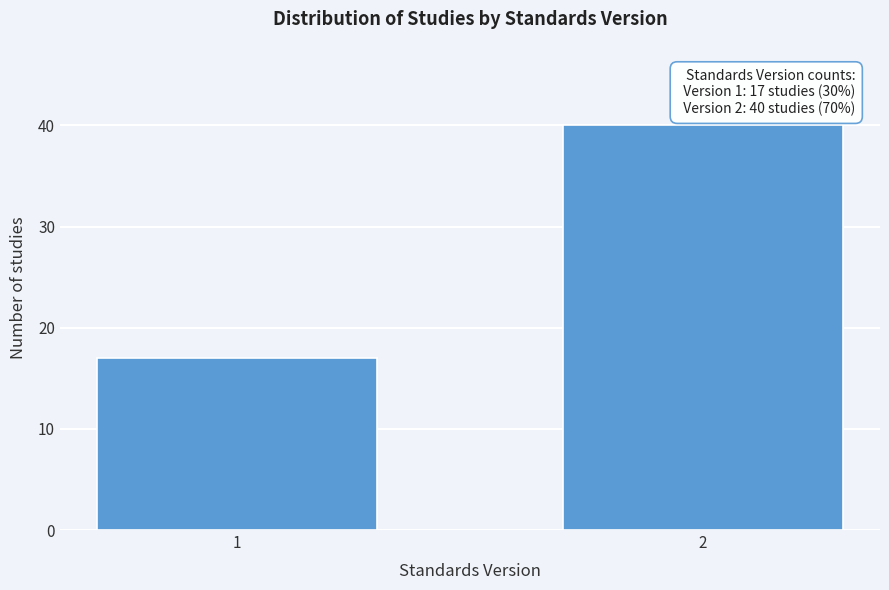

Reading left to right, list all the values displayed in this chart.

17	40